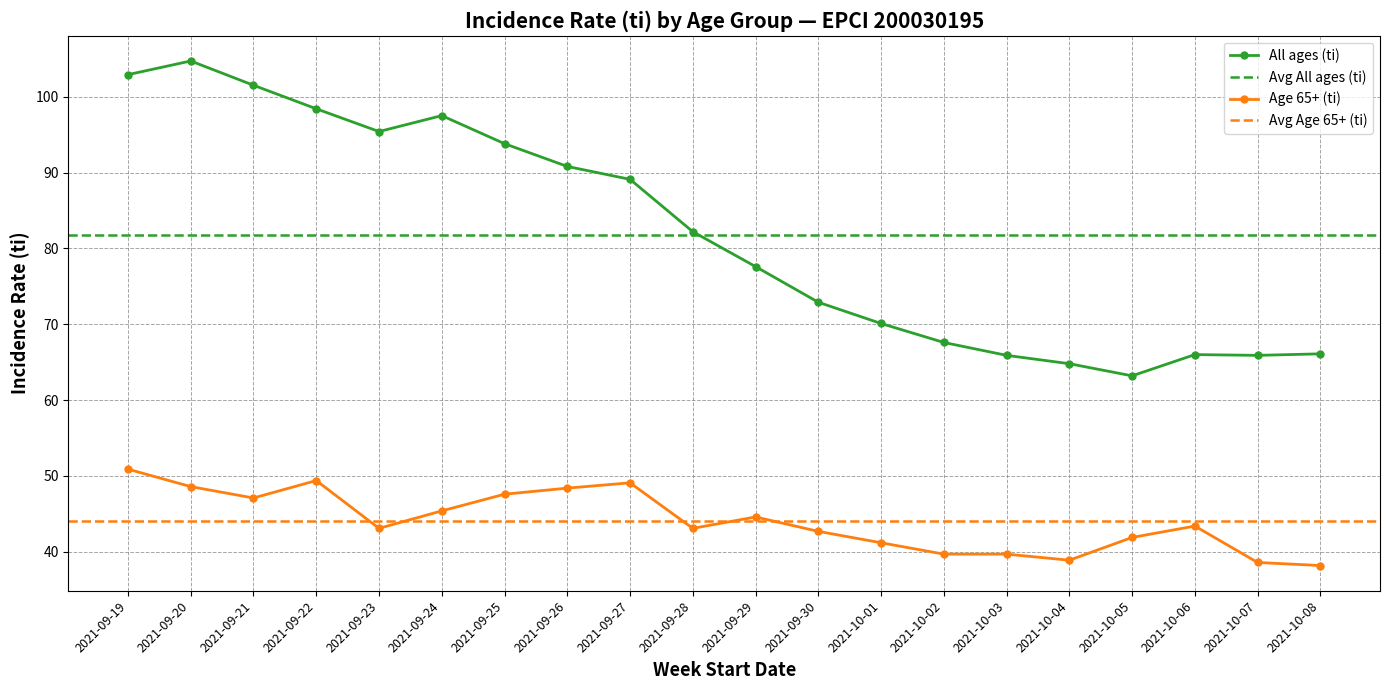

What is the difference between the second highest and minimum values in the All ages (ti) series?

39.7